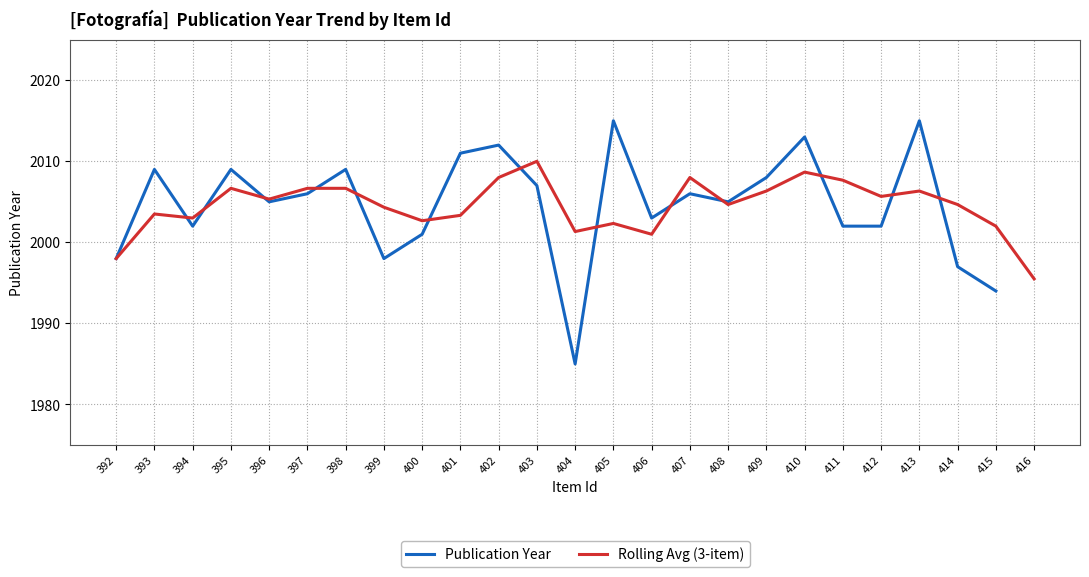

How many interior local peaks does the Publication Year series have?

8